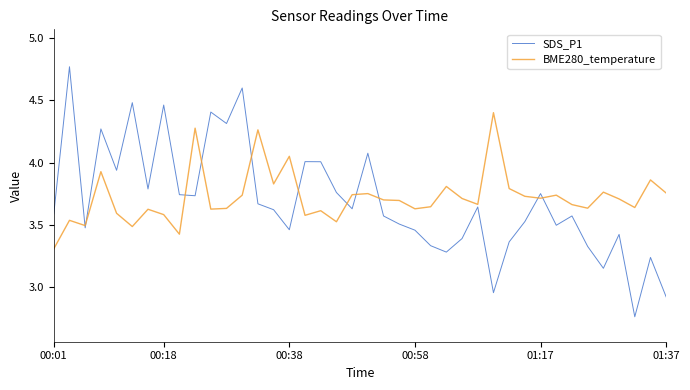

What is the highest value of the BME280_temperature series?

4.4